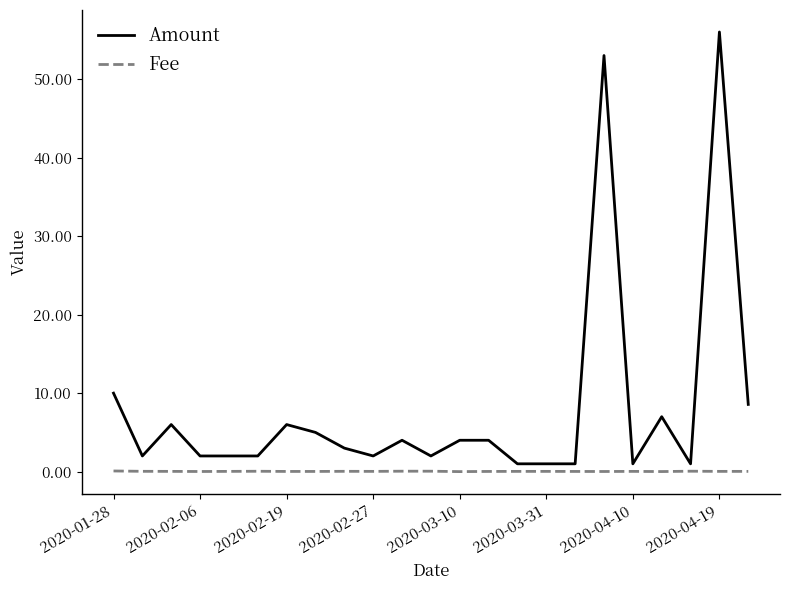

True or false: Amount has more than 0 interior local peaks.

True